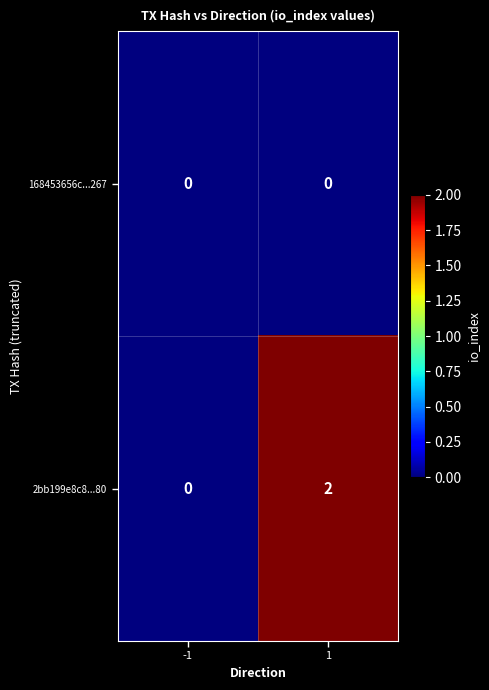

How many distinct data groups are displayed?

2